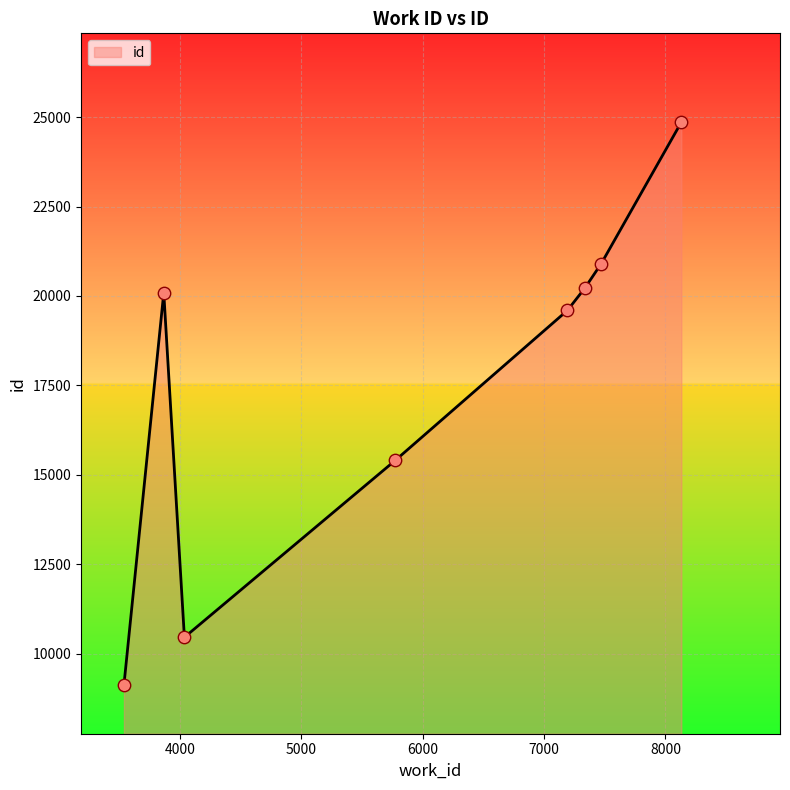

What is the smallest value displayed?

9125